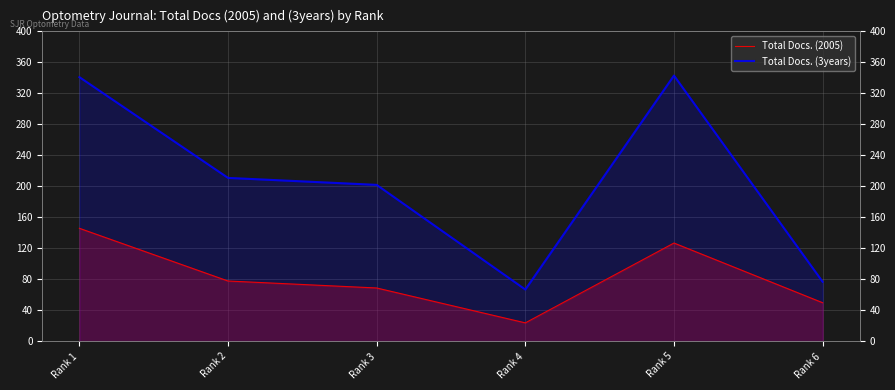

Read the Total Docs. (2005) value at Rank 1.

146